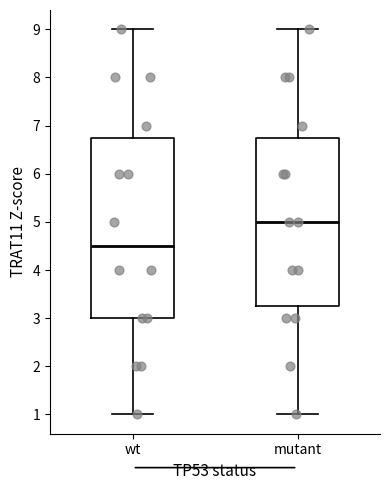

Where does the lower whisker of the box for wt end on the y-axis? The values are not printed on the chart, so give them approximately, as read against the axis.

1.0